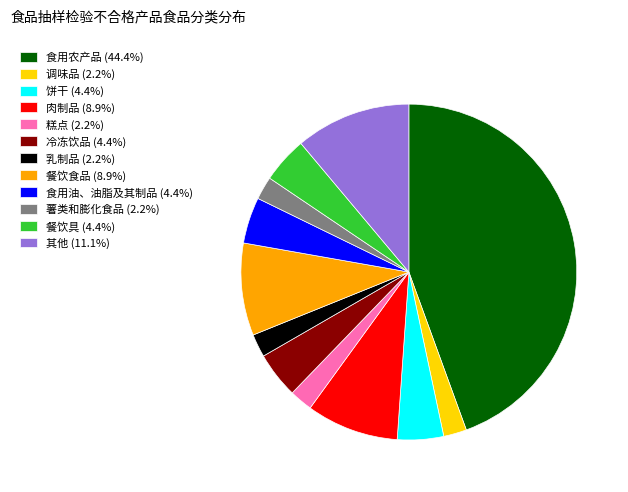

The 调味品 slice represents 2% of the pie. True or false?

True